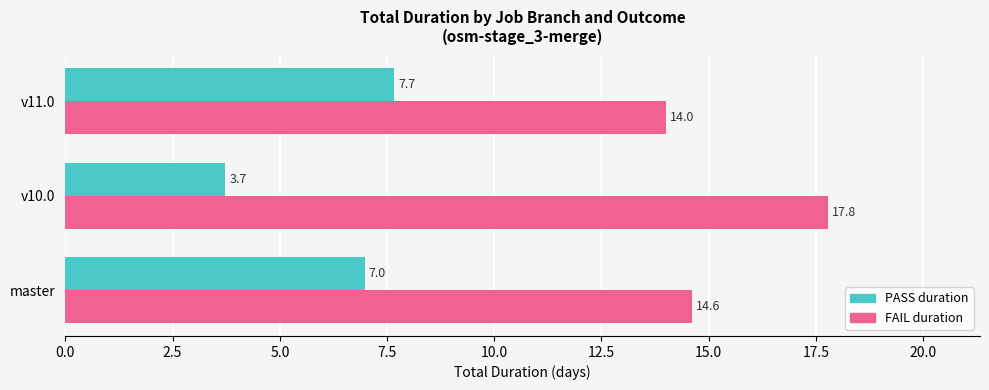

Which series has the largest total across all categories?

FAIL duration